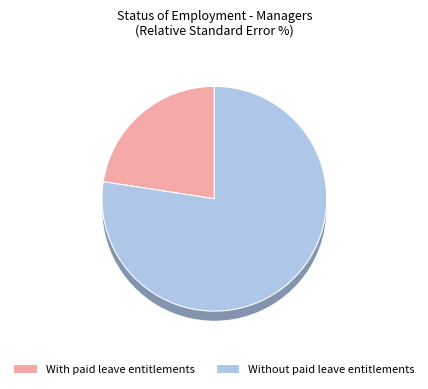

At Professionals, list the series in order from largest to smallest.

Without paid leave entitlements, With paid leave entitlements